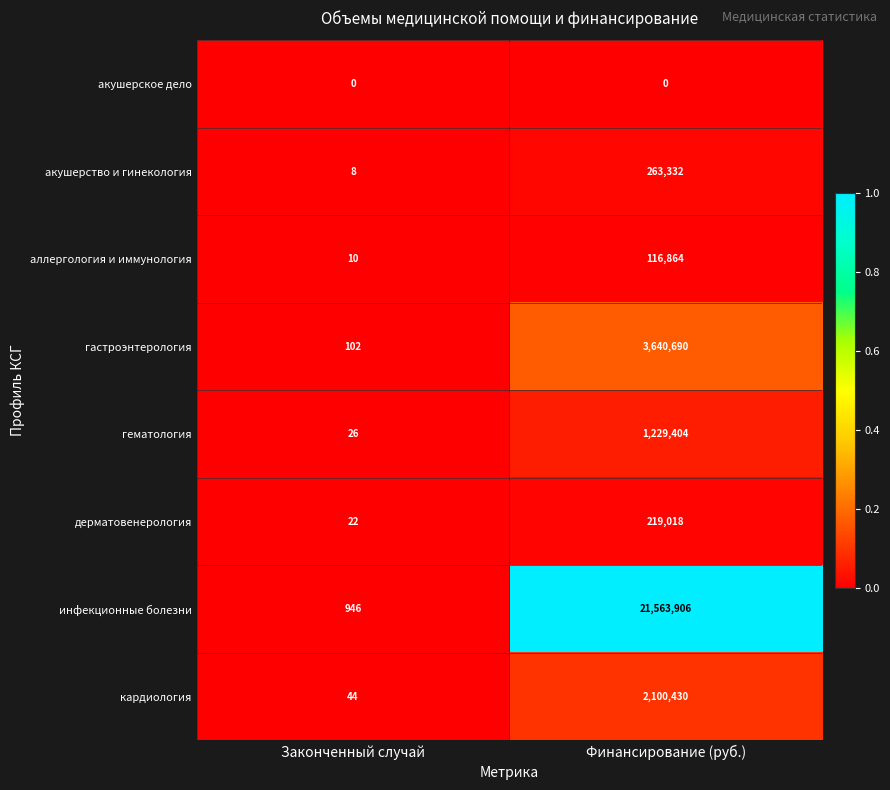

What is the maximum value shown in the chart?

21563906